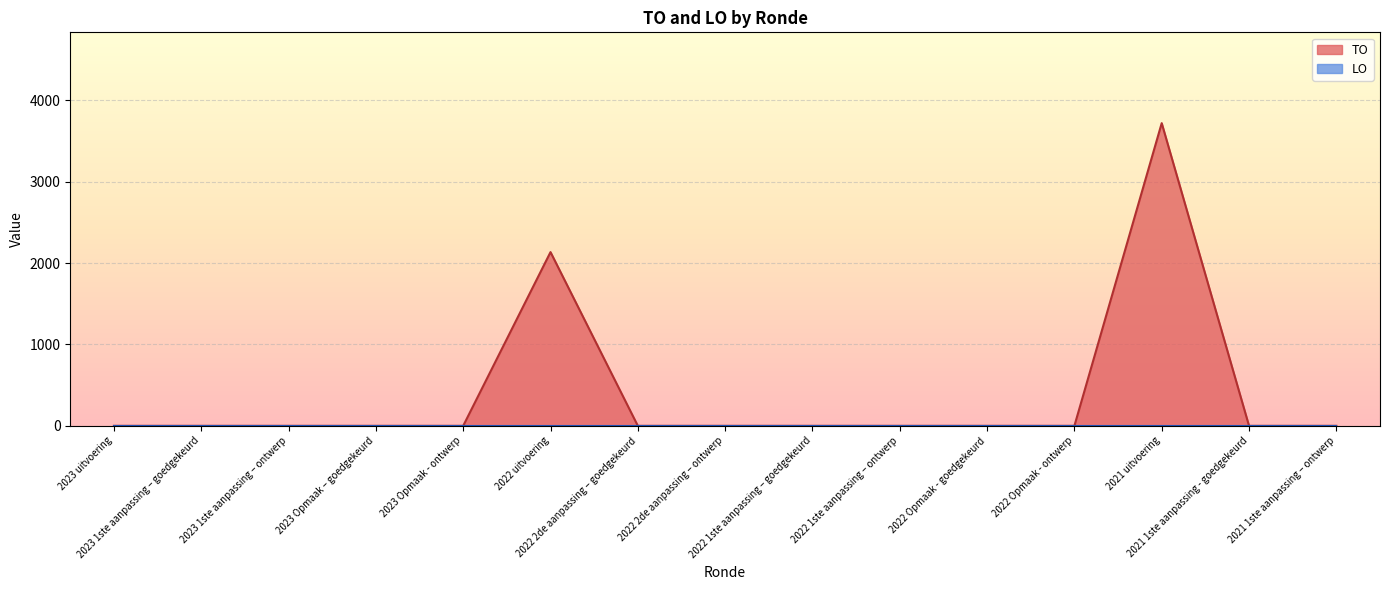

Between 2023 1ste aanpassing – goedgekeurd and 2023 Opmaak - ontwerp, which is larger?

2023 1ste aanpassing – goedgekeurd